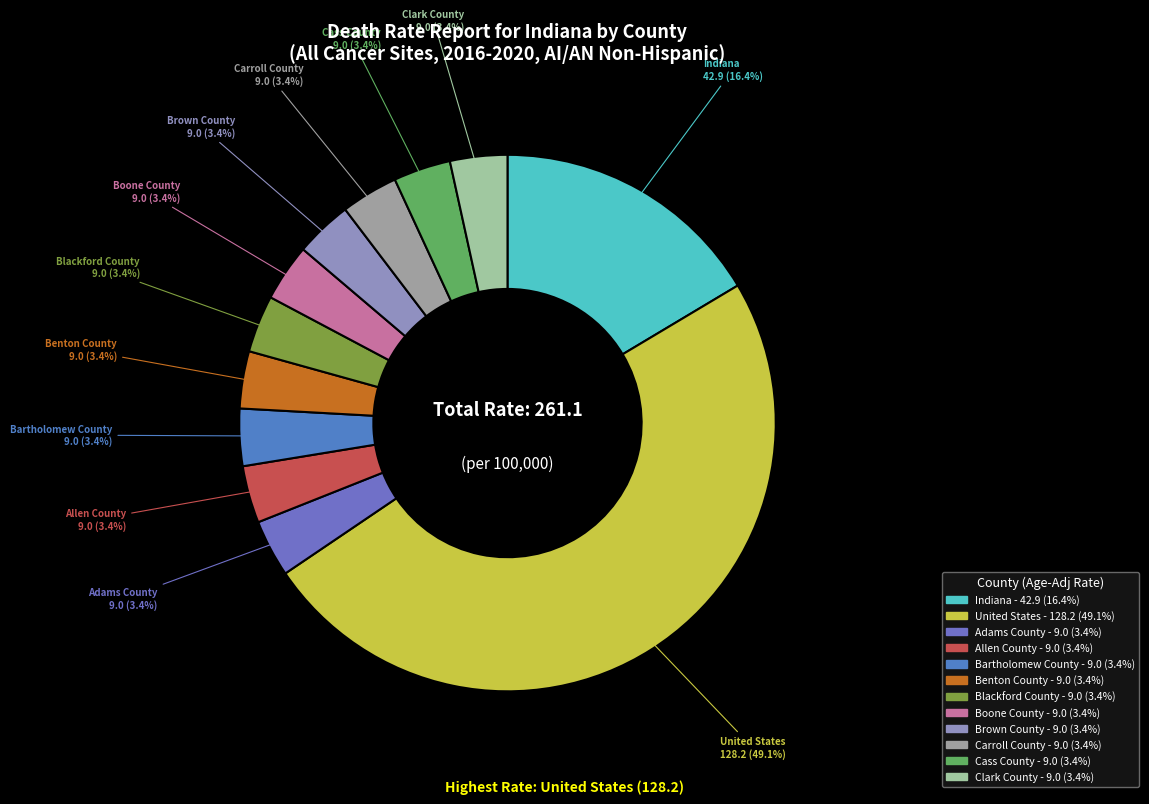

Rank the categories by value from lowest to highest.

Adams County, Allen County, Bartholomew County, Benton County, Blackford County, Boone County, Brown County, Carroll County, Cass County, Clark County, Indiana, United States